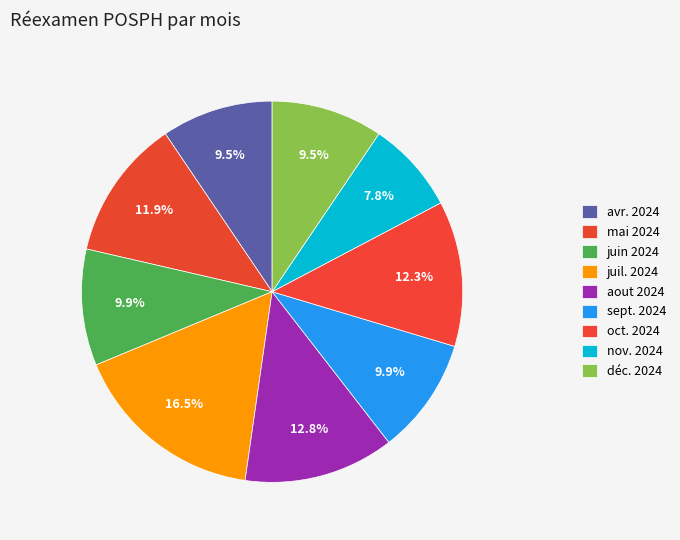

Count the number of slices in the pie.

9